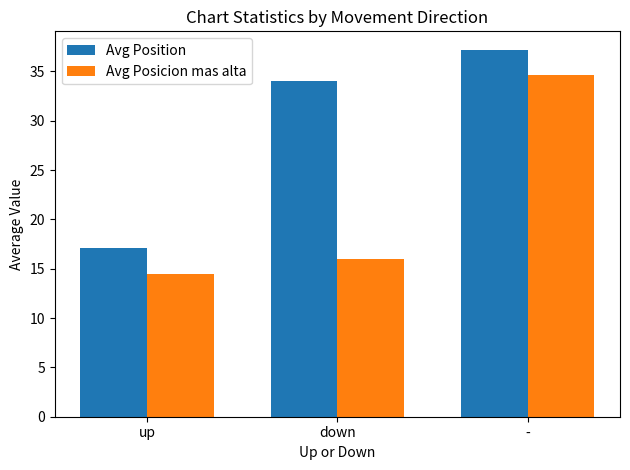

What is the value of the Avg Posicion mas alta bar at the 1st from the left?

14.4